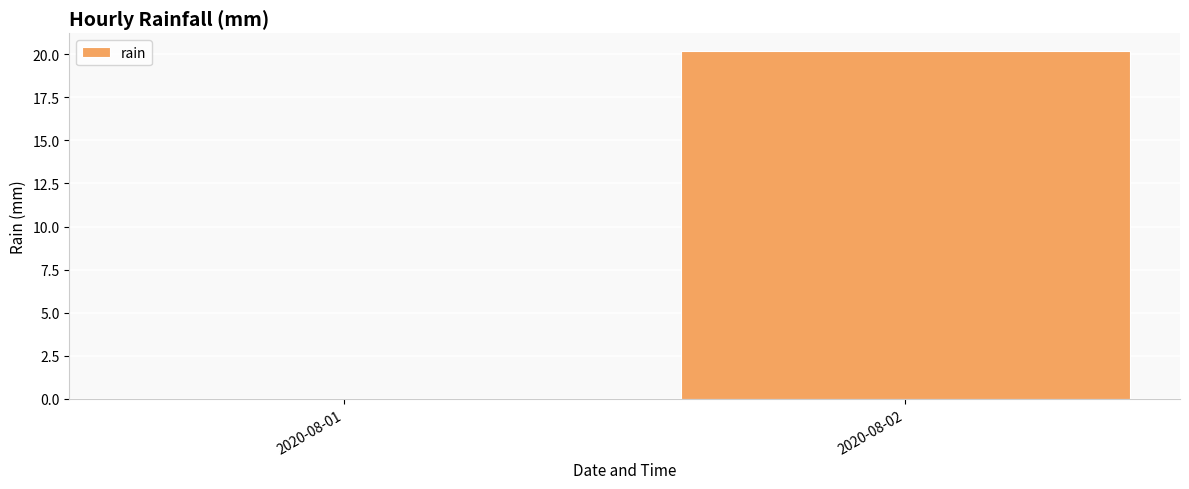

What is the average value?

10.1